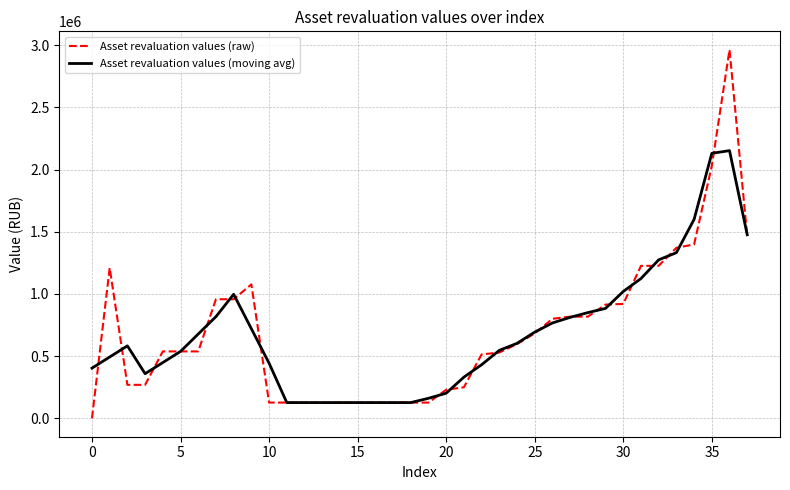

What is the average value of the Asset revaluation values (raw) series?

693971.1